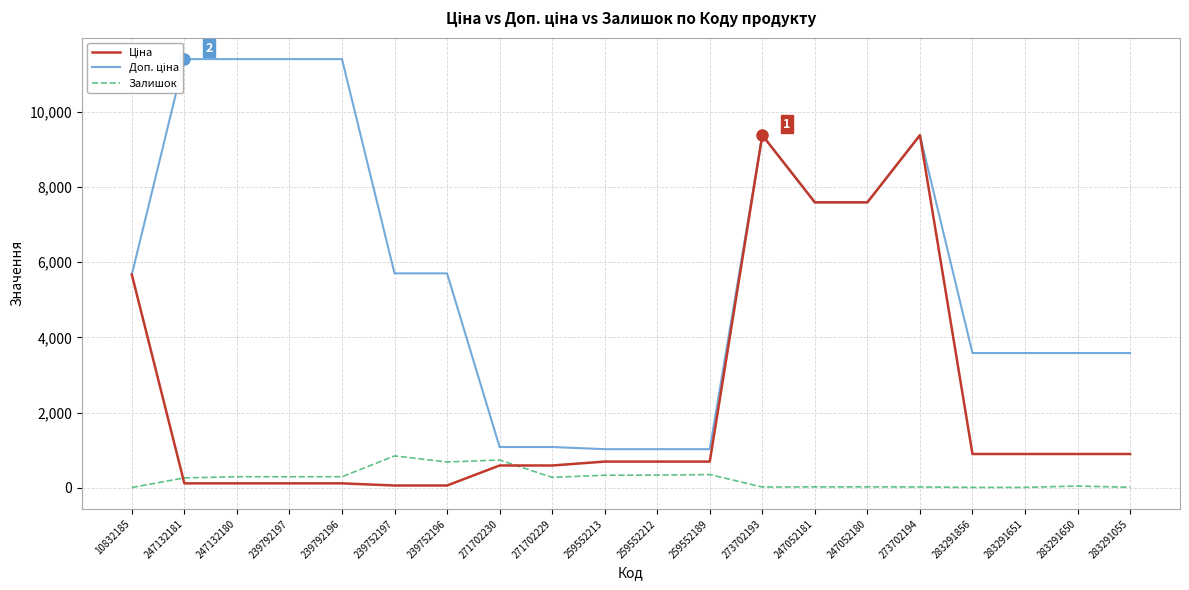

How many values in the Ціна series are below 693?

8